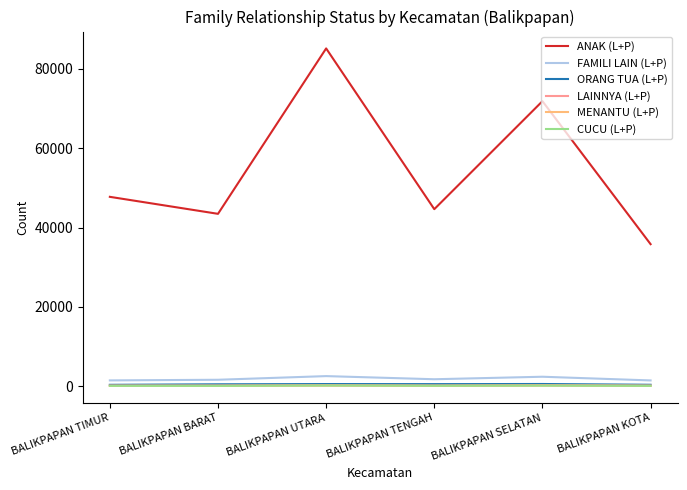

True or false: CUCU (L+P) and FAMILI LAIN (L+P) cross at least once.

False